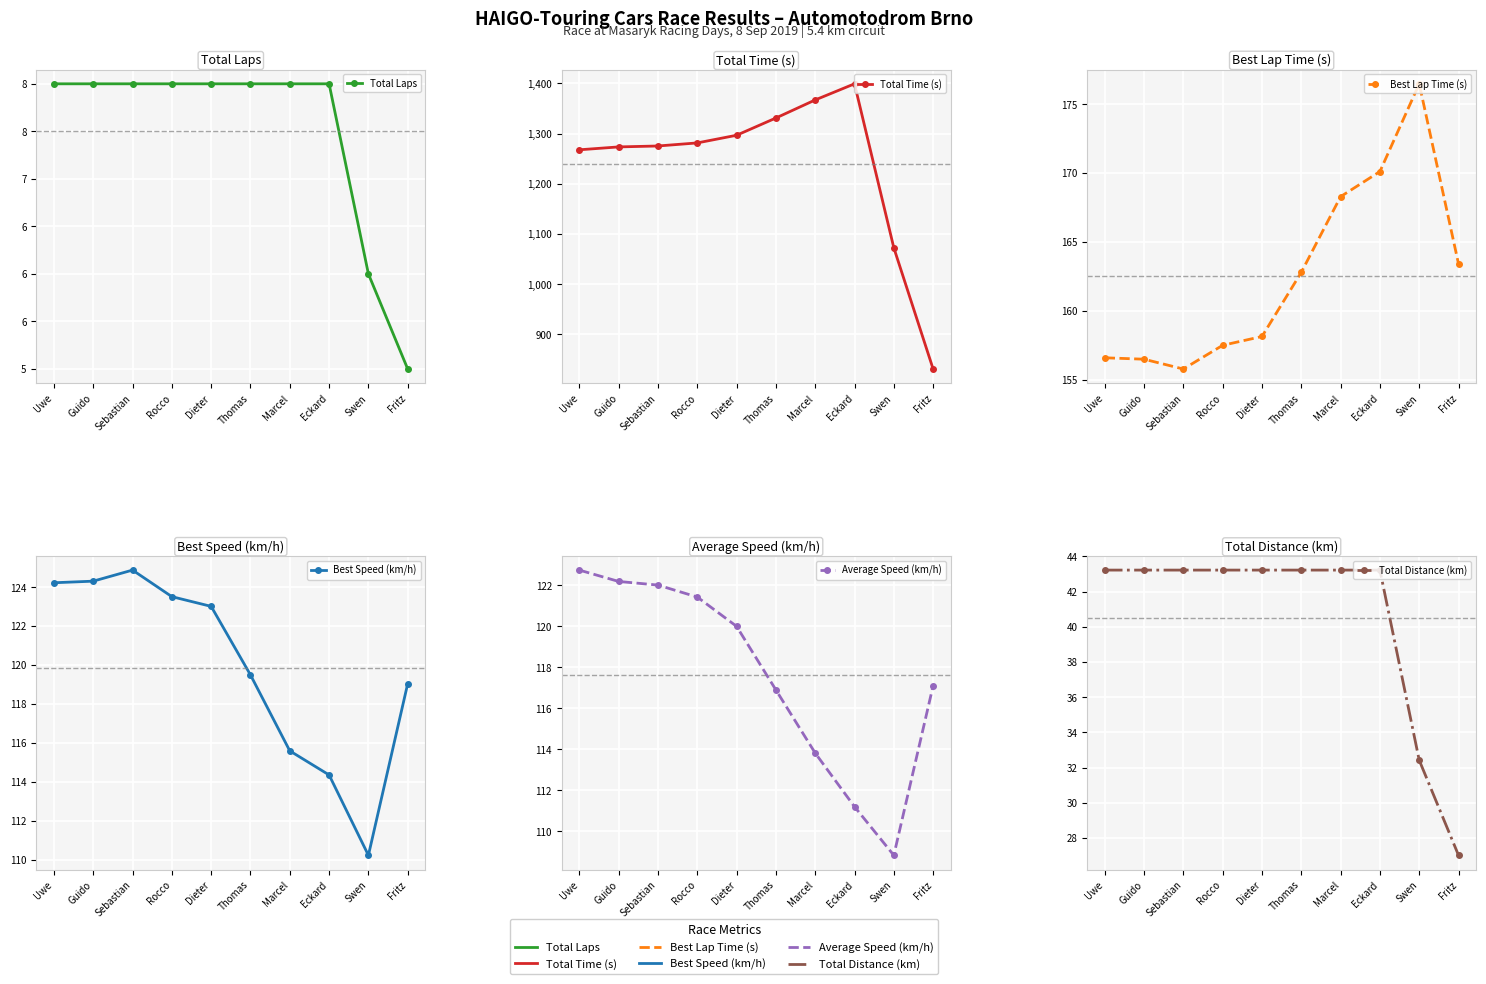

True or false: Total Laps has a value of 8.0 at Dieter.

True